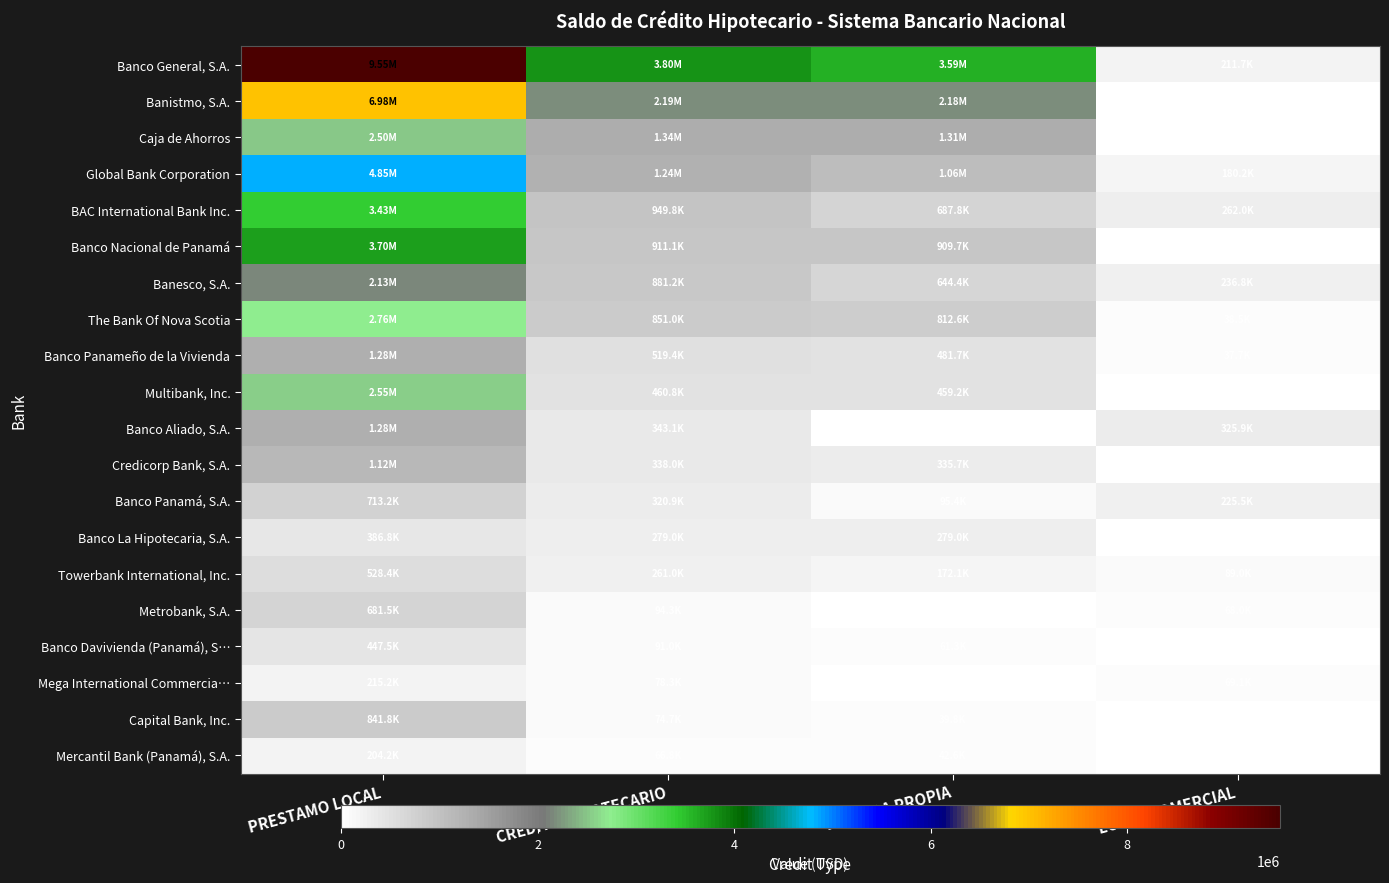

The value of Metrobank, S.A. at PRESTAMO LOCAL is 202322.6. True or false?

False